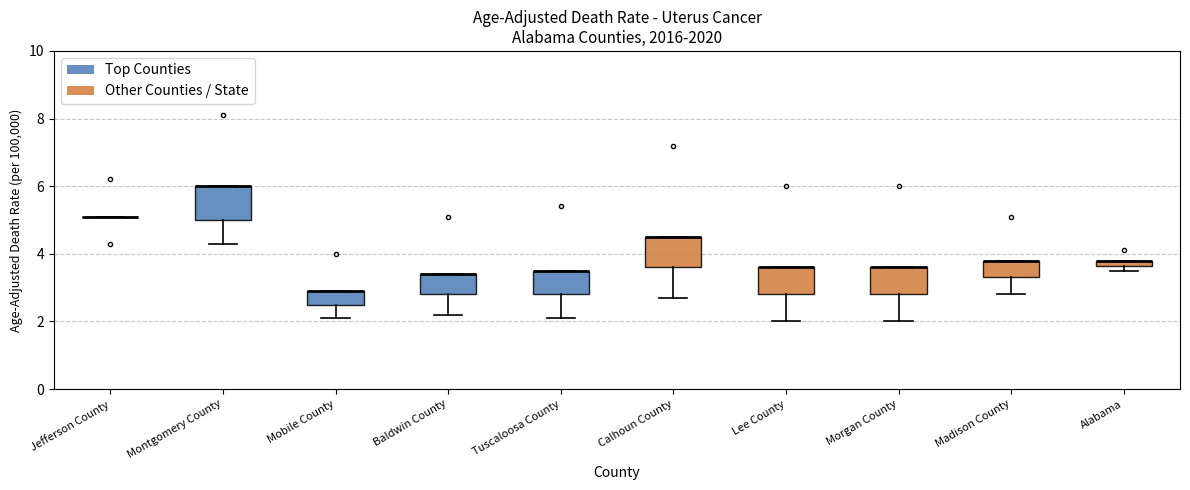

Where does the lower whisker of the box for Mobile County end on the y-axis? The values are not printed on the chart, so give them approximately, as read against the axis.

2.2